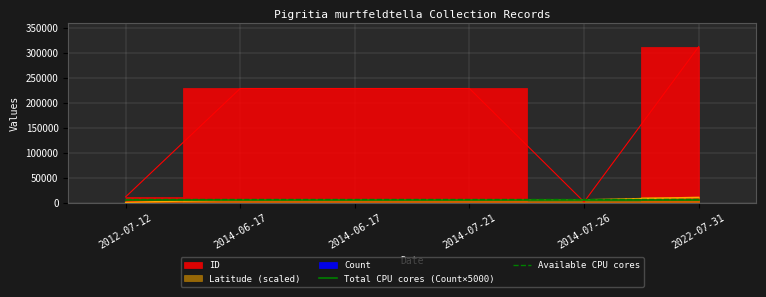

The Available CPU cores series shows 11365 at 2014-07-21. True or false?

False